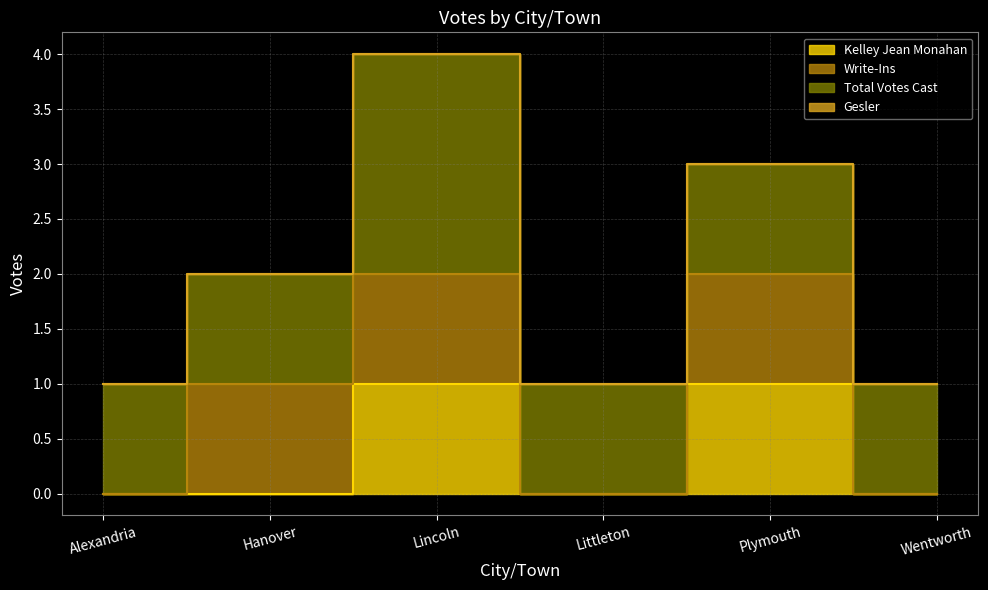

How many lines are shown in the chart?

4